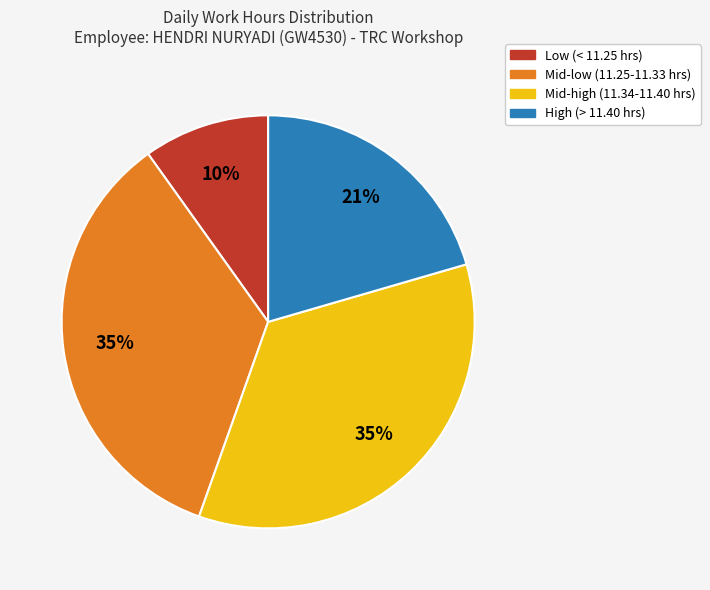

Is there a majority slice in this chart?

No